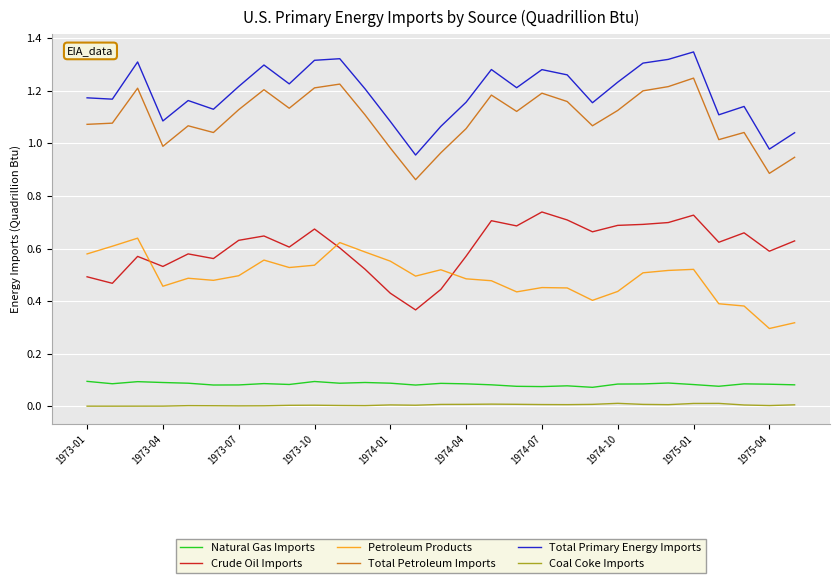

List the series in order of their peak value, lowest first.

Coal Coke Imports, Natural Gas Imports, Petroleum Products, Crude Oil Imports, Total Petroleum Imports, Total Primary Energy Imports